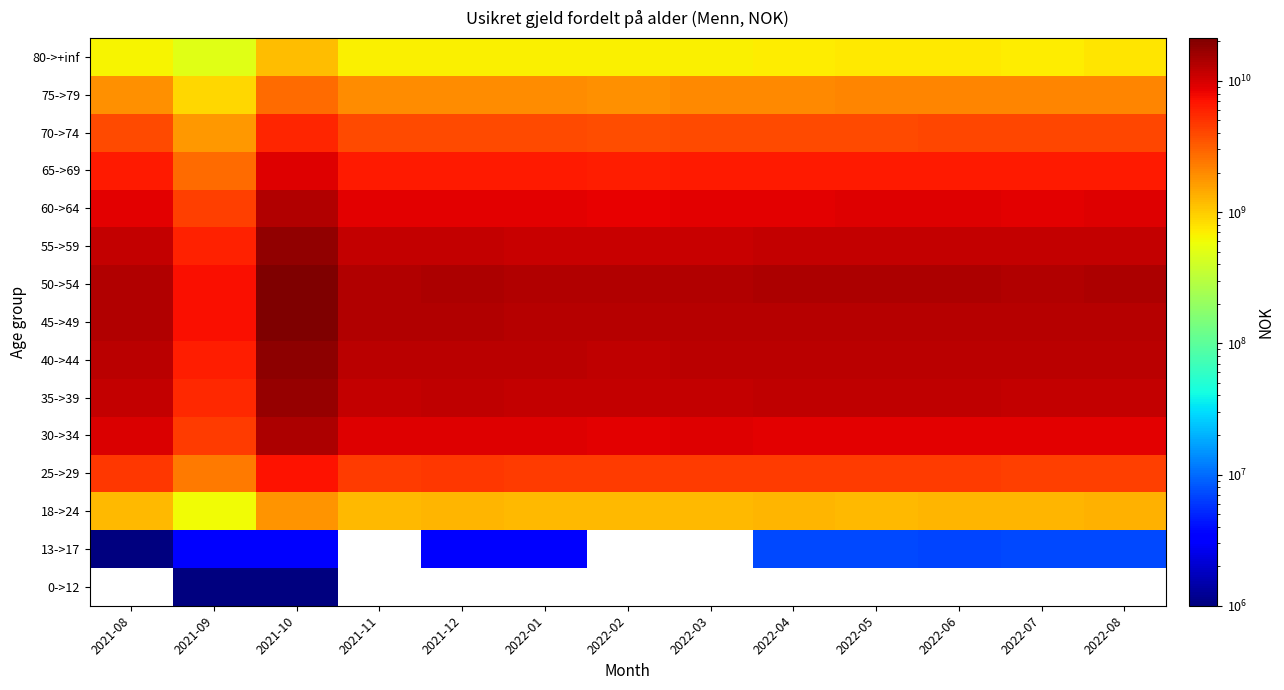

What is the spread (max minus min) of values at 2021-10?

21232651285.0